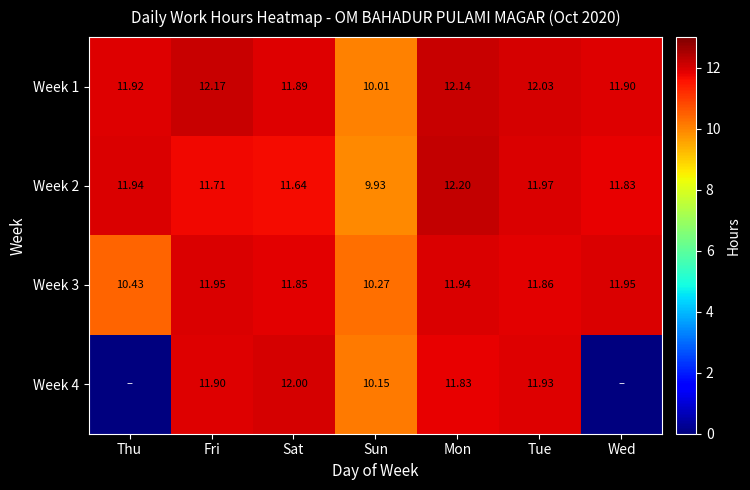

At which label is Week 3 closest to 11?

Thu